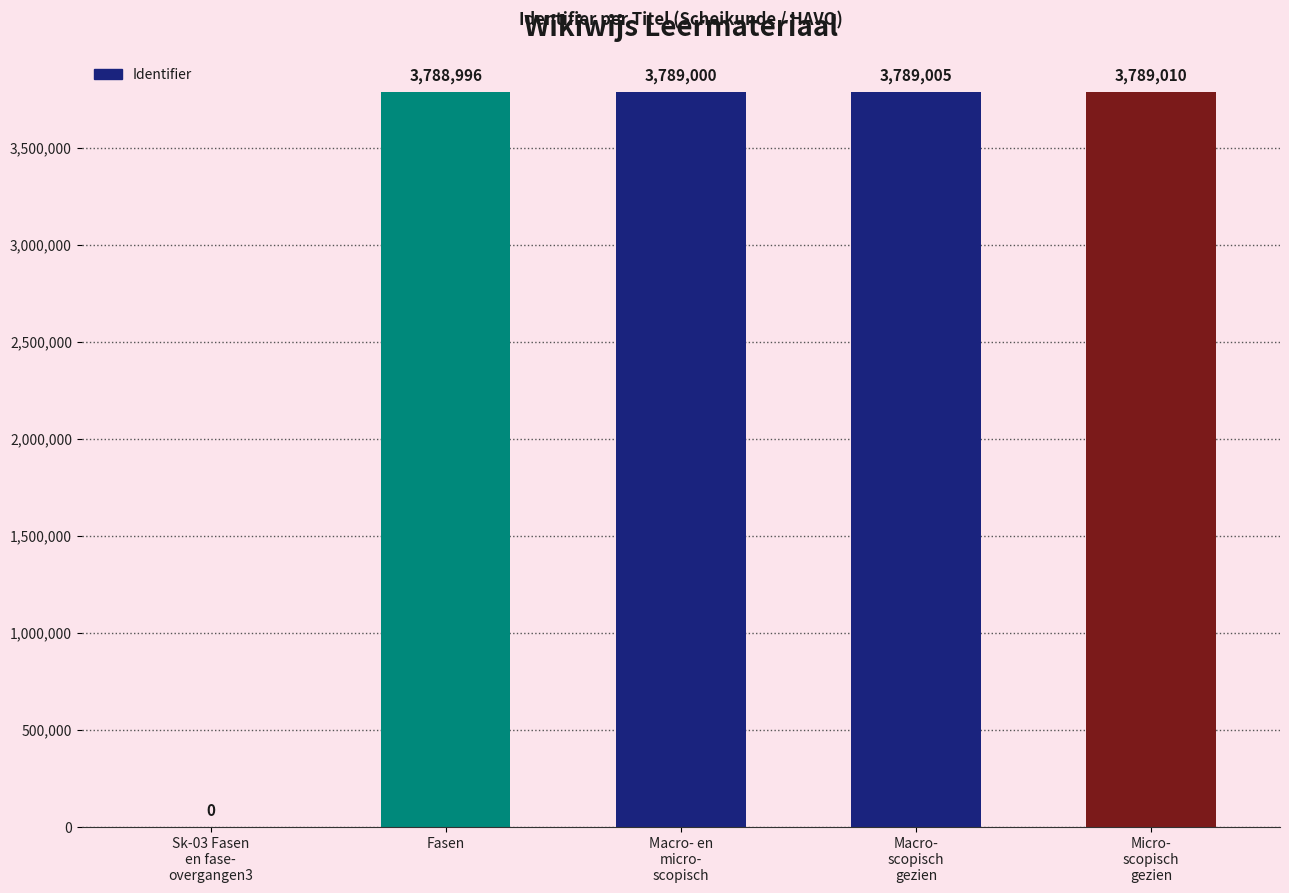

Where is the data nearest to the value 1894505?

Fasen